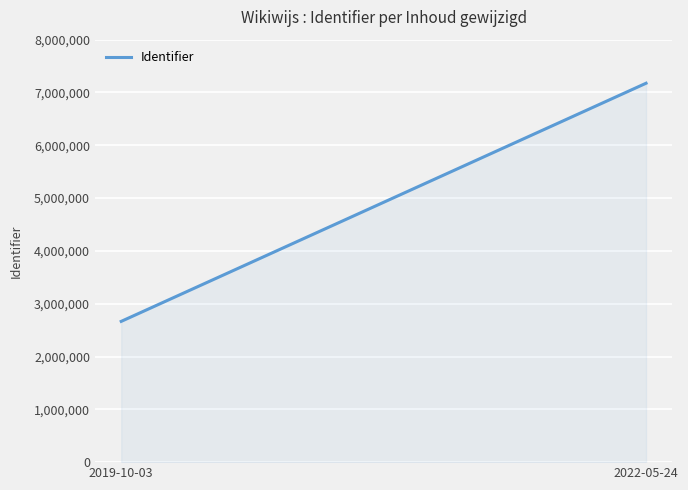

Reading left to right, transcribe all the data shown in this chart.

2019-10-03=2665604	2022-05-24=7174780